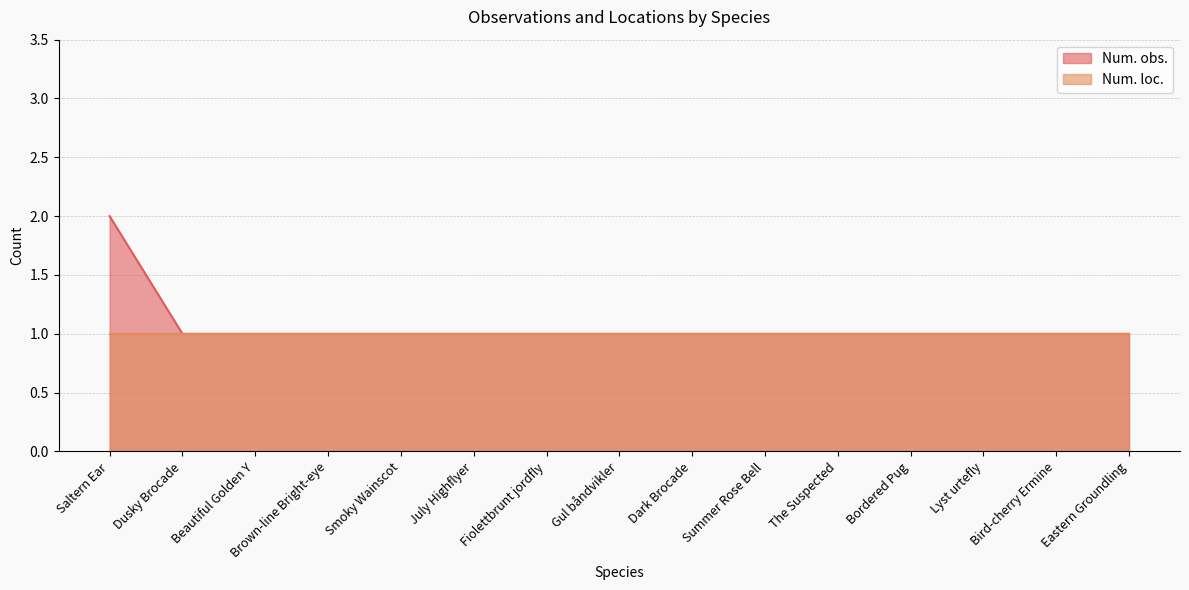

List the labels in order of value, largest first.

Saltern Ear, Dusky Brocade, Beautiful Golden Y, Brown-line Bright-eye, Smoky Wainscot, July Highflyer, Fiolettbrunt jordfly, Gul båndvikler, Dark Brocade, Summer Rose Bell, The Suspected, Bordered Pug, Lyst urtefly, Bird-cherry Ermine, Eastern Groundling